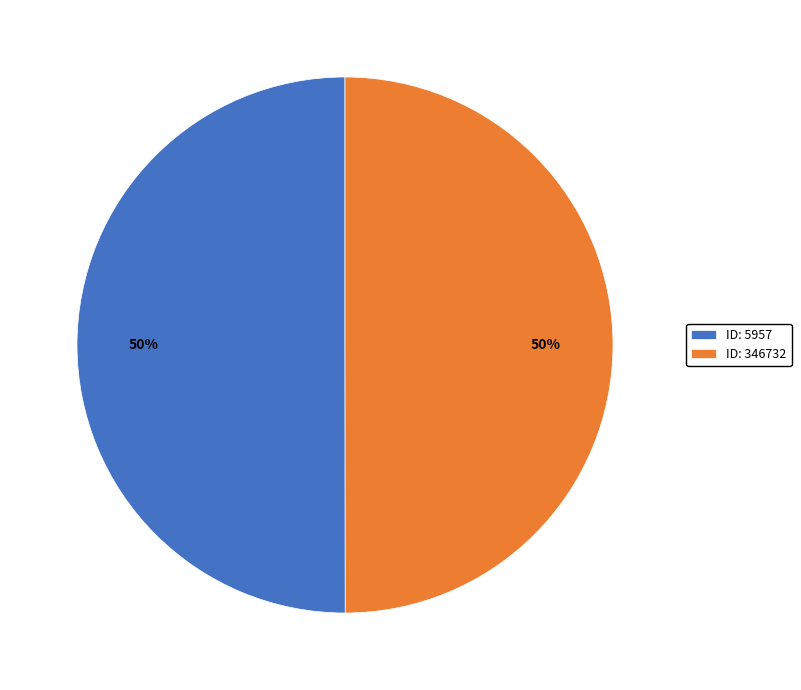

To the nearest percent, what percentage of the pie is ID: 346732?

50%